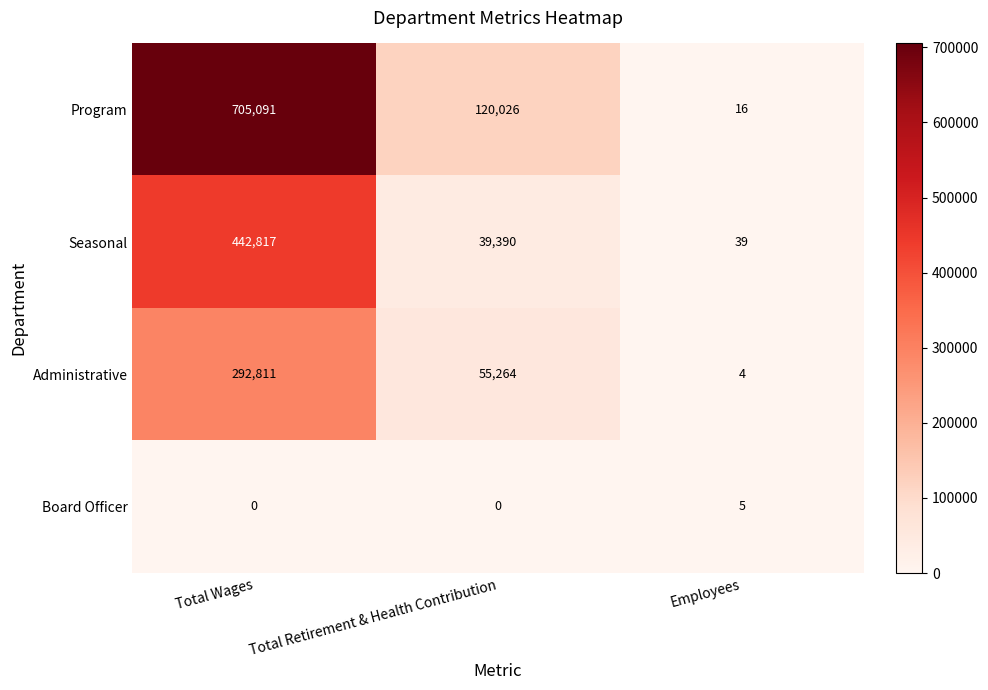

Between Total Wages and Employees, which series saw the biggest shift?

Program